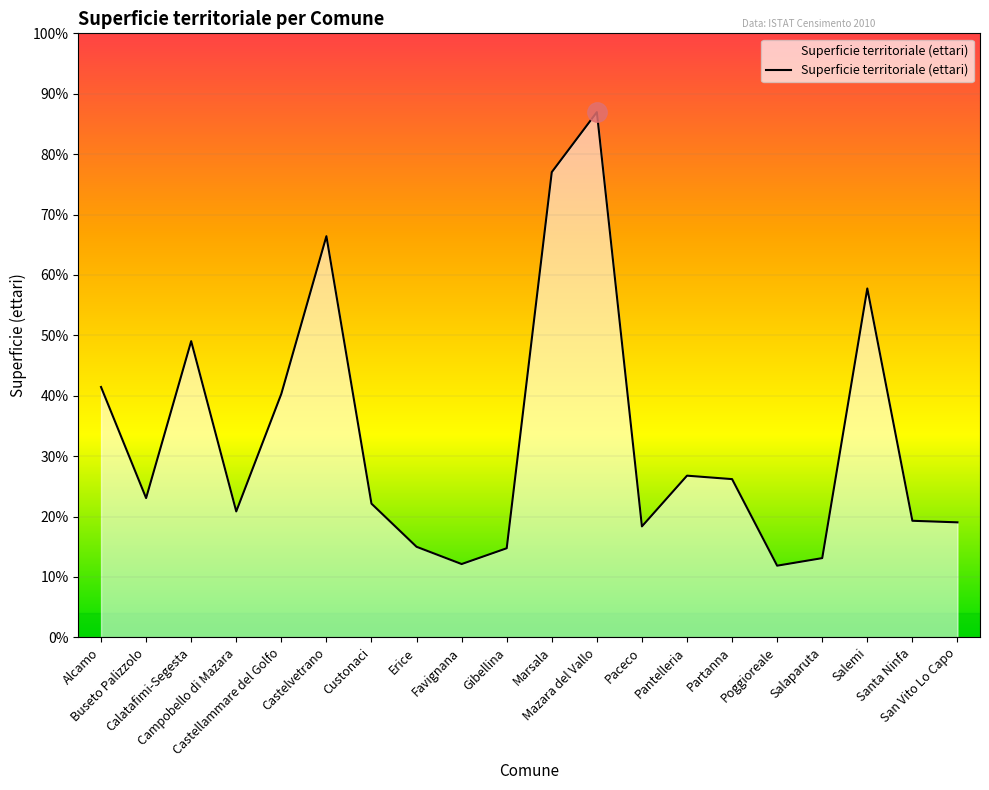

What is the minimum value shown in the chart?

3745.8